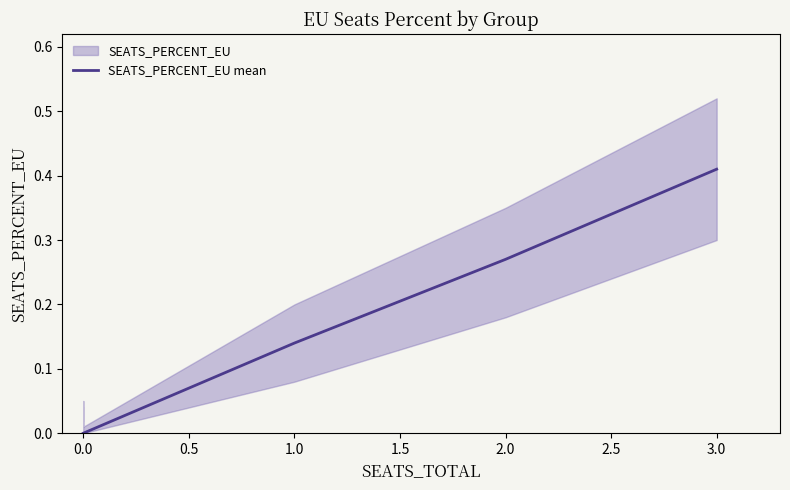

Is it true that the value at 0.0 is 0.3?

False